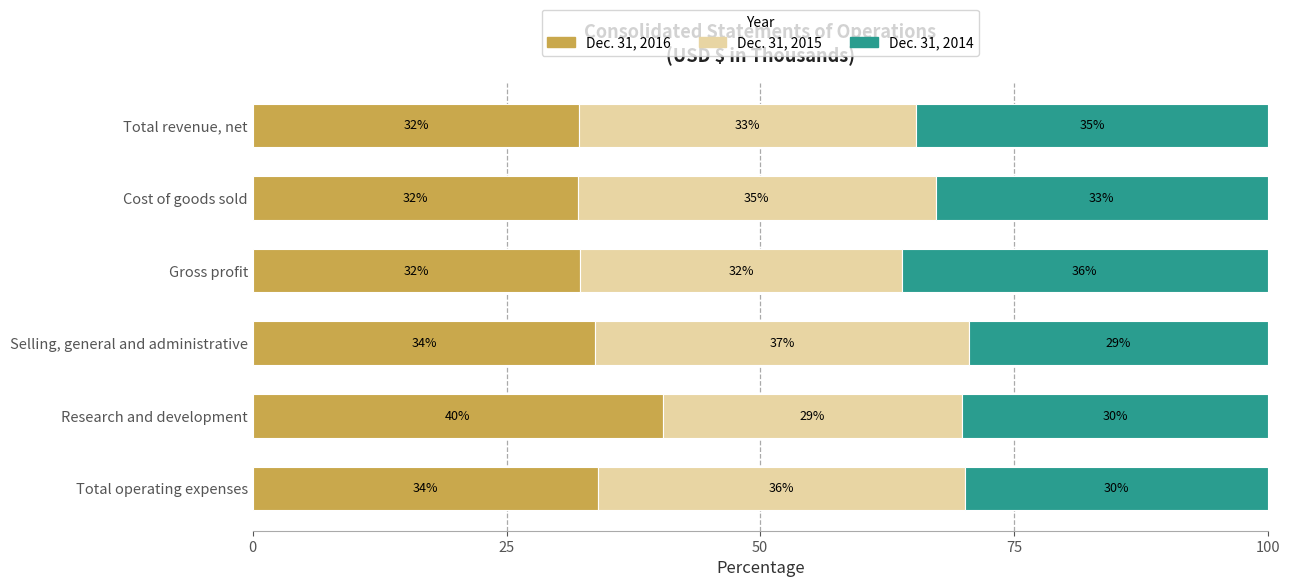

Is it true that Dec. 31, 2016 equals 56.1 at Cost of goods sold?

False